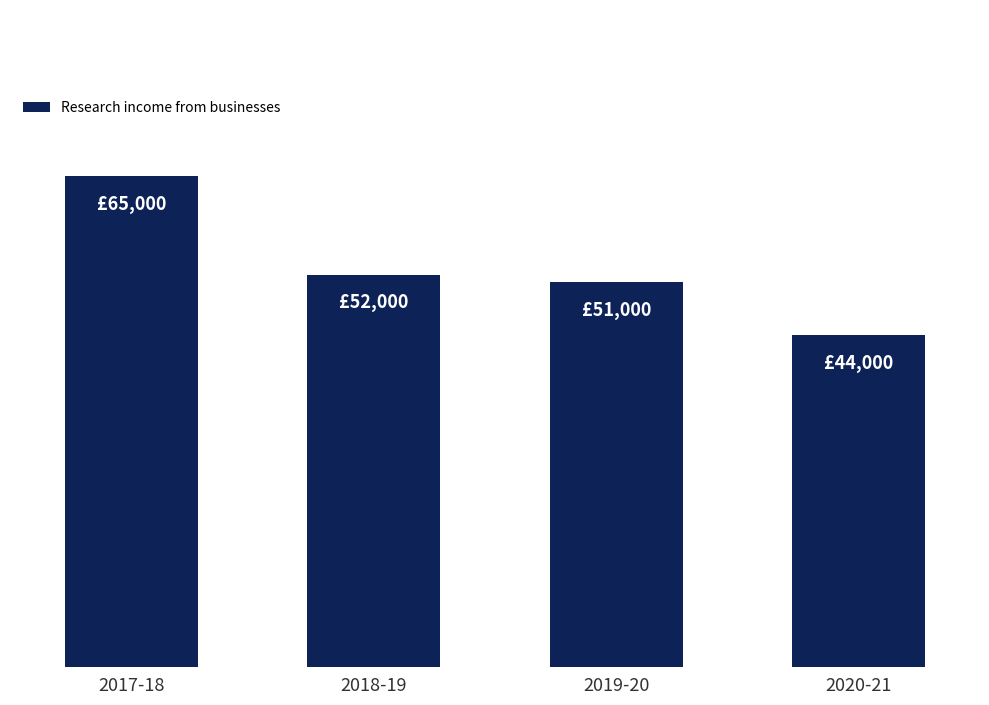

Between 2020-21 and 2017-18, which is larger?

2017-18